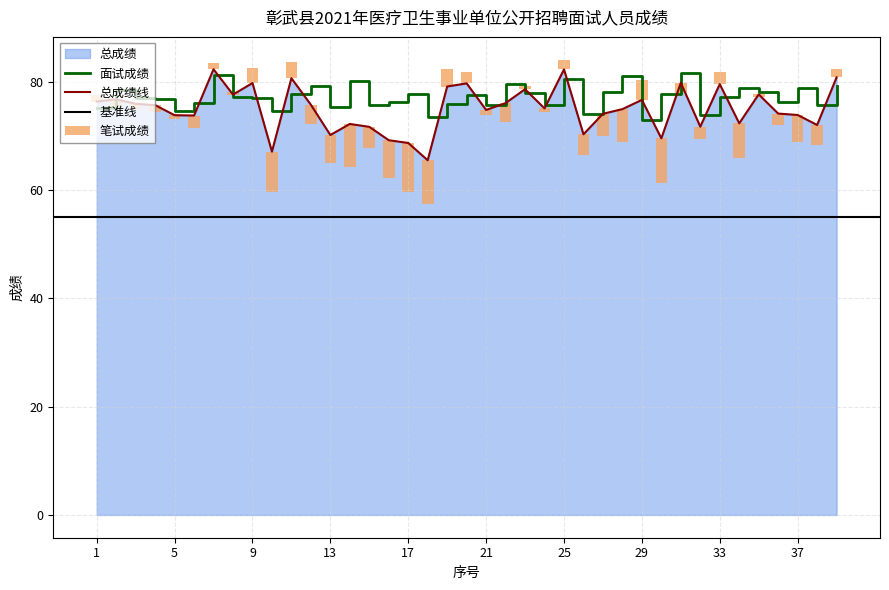

What is the minimum value for 总成绩线?

65.5